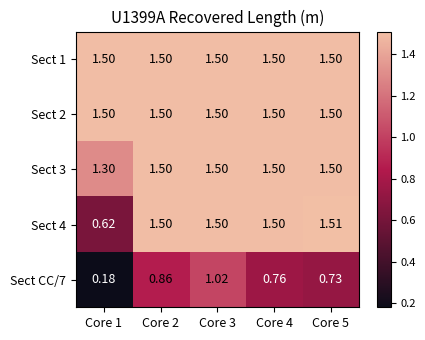

Is the value of Sect CC/7 at Core 5 greater than the value of Sect 3 at Core 5?

No